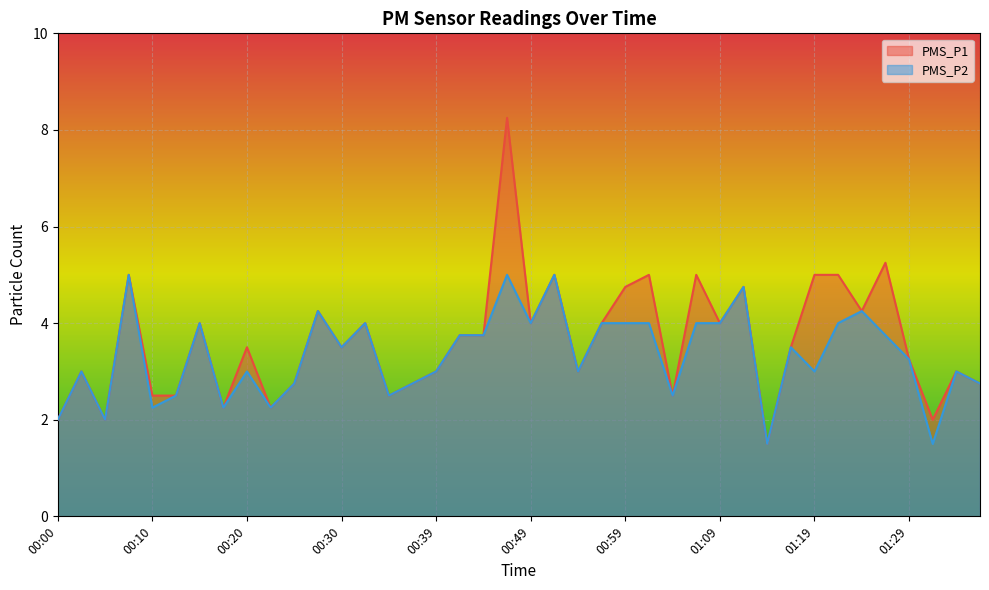

How many data points in PMS_P2 are less than 3?

13